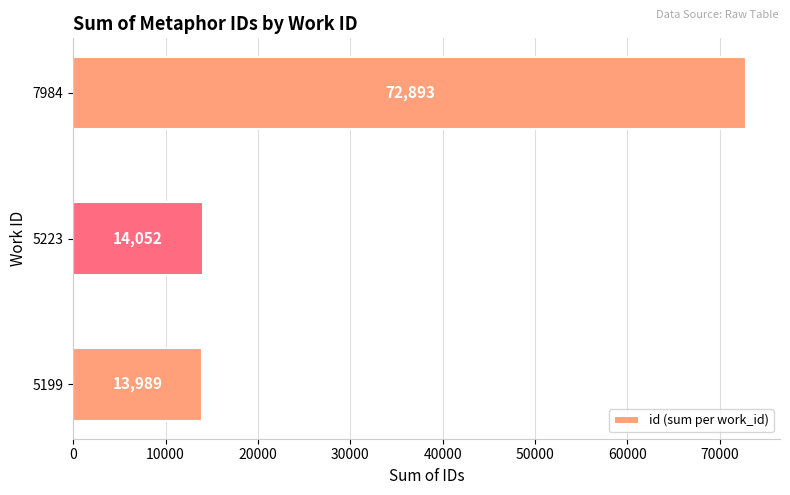

Reading top to bottom, list all the values displayed in this chart.

72893	14052	13989